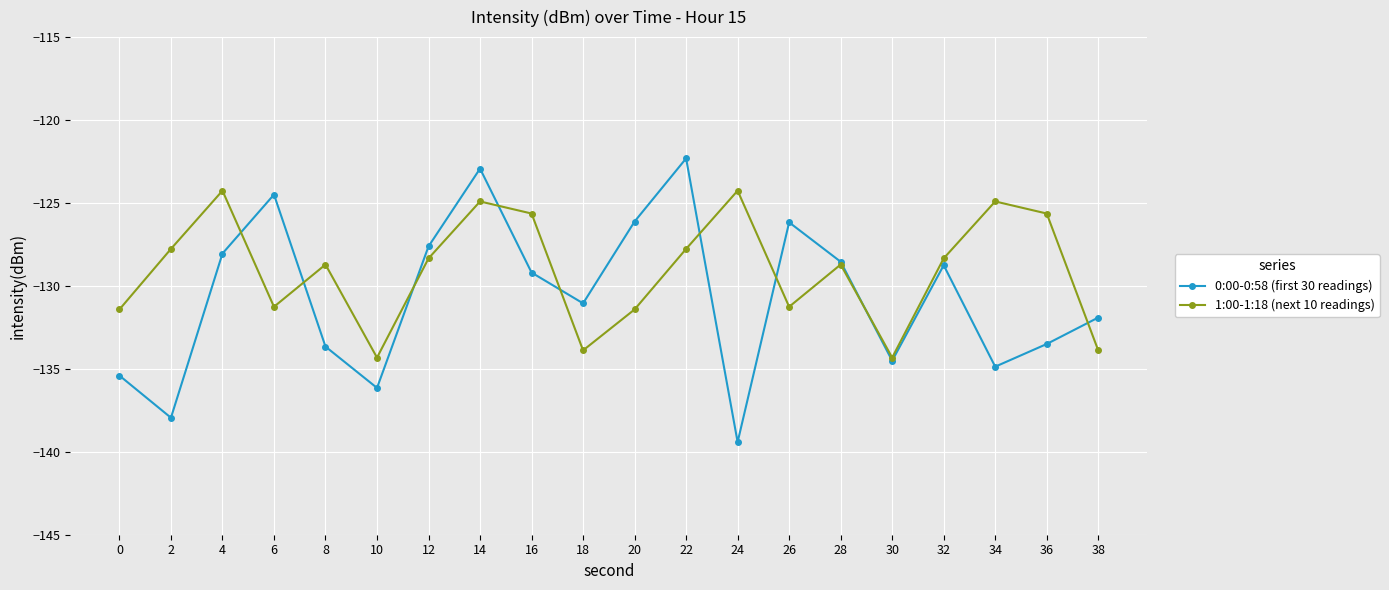

At which label does 0:00-0:58 (first 30 readings) reach its minimum?

24